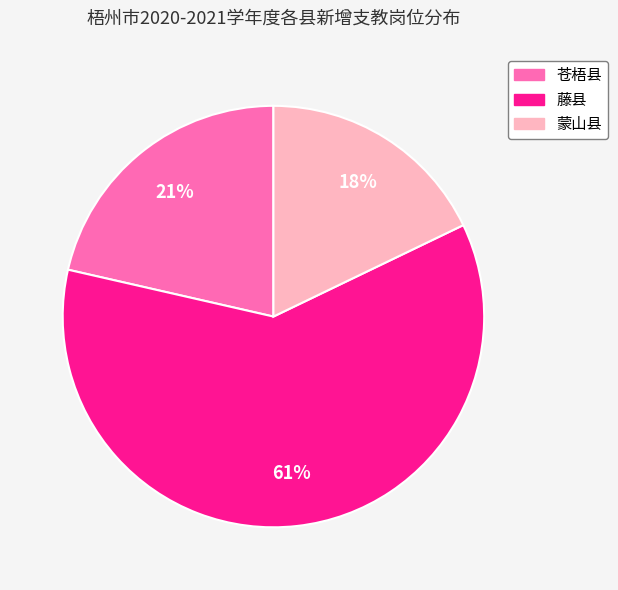

Rank the categories by value from lowest to highest.

蒙山县, 苍梧县, 藤县